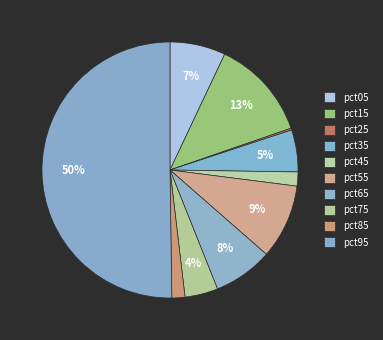

To the nearest percent, what is the combined percentage of pct35 and pct75?

9%